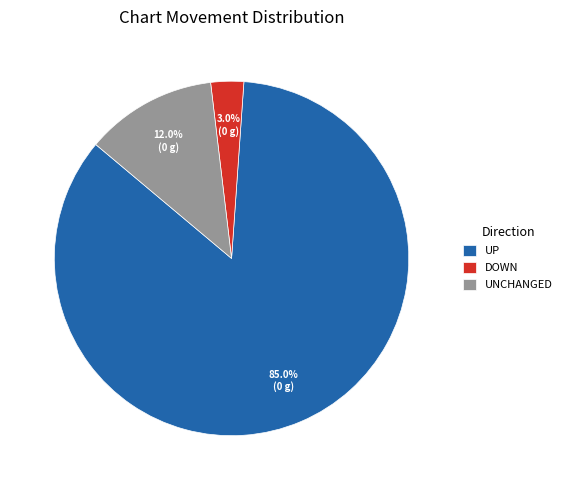

What is the majority slice?

UP